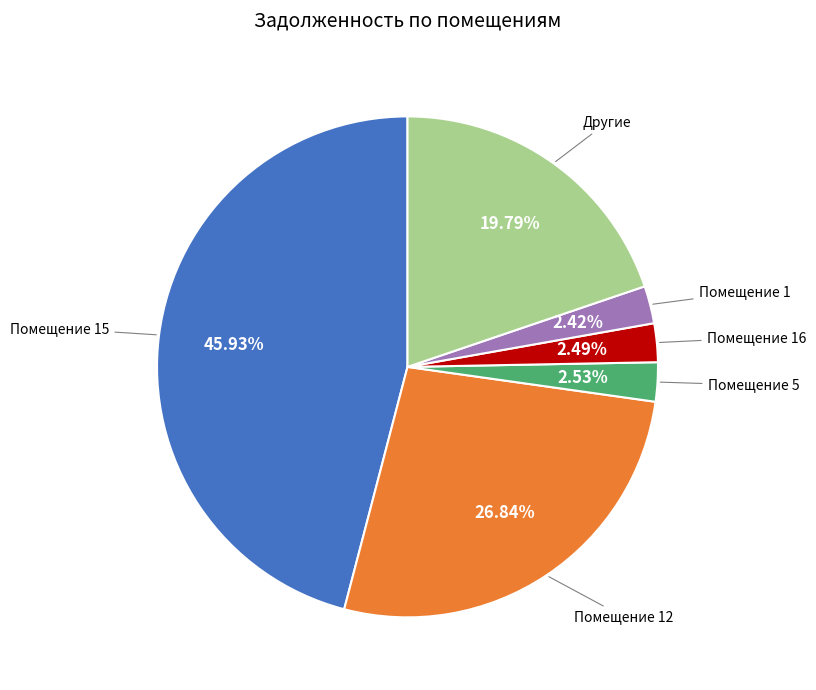

Does any single category account for the majority?

No